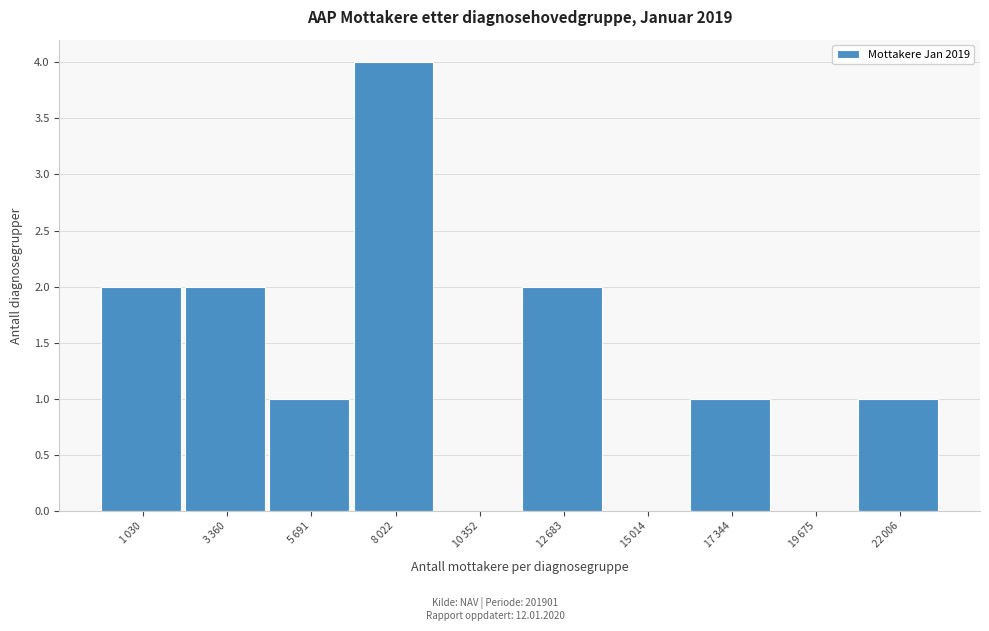

What is the sum of all values?

13